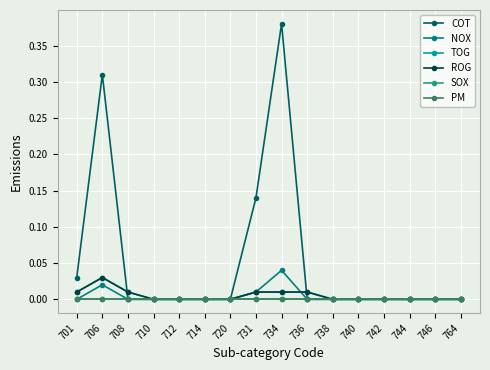

Is this an area chart (filled region under the line)?

No